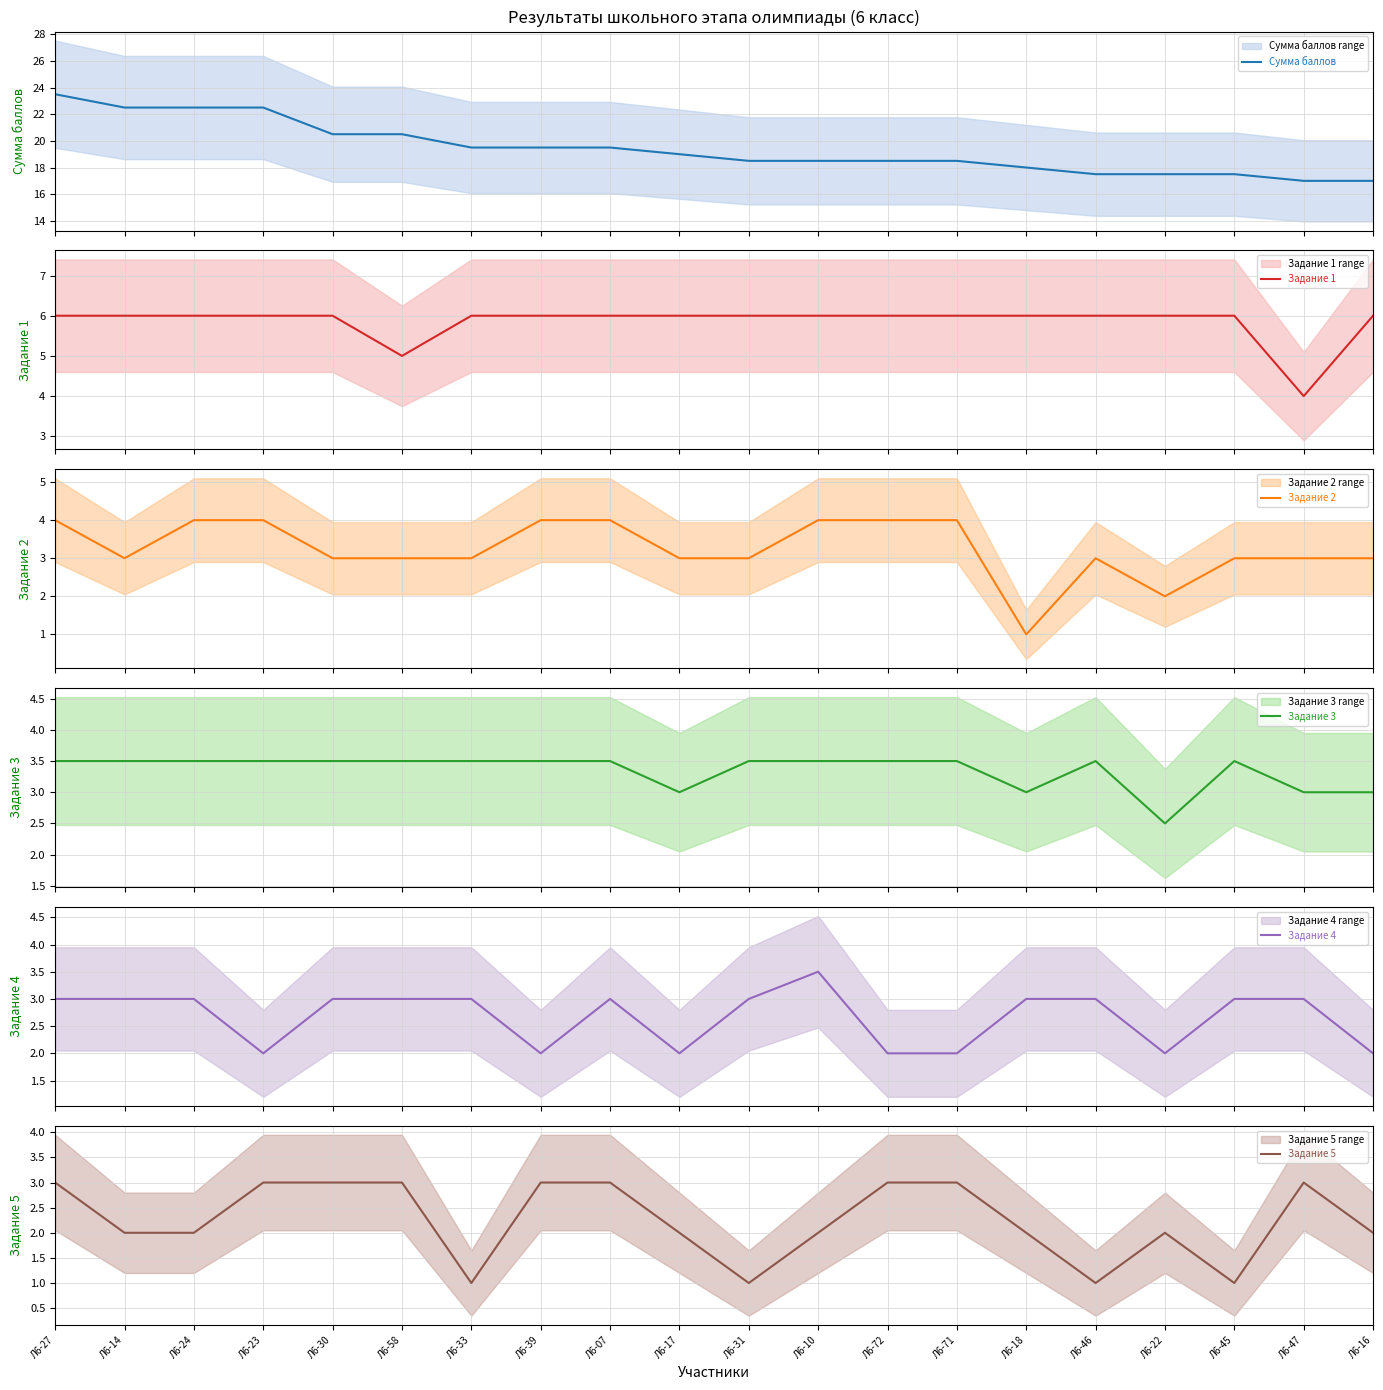

Reading right to left, list all the values displayed in this chart.

Сумма баллов: Л6-16=17.0	Л6-47=17.0	Л6-45=17.5	Л6-22=17.5	Л6-46=17.5	Л6-18=18.0	Л6-71=18.5	Л6-72=18.5	Л6-10=18.5	Л6-31=18.5	Л6-17=19.0	Л6-07=19.5	Л6-39=19.5	Л6-33=19.5	Л6-58=20.5	Л6-30=20.5	Л6-23=22.5	Л6-24=22.5	Л6-14=22.5	Л6-27=23.5
Задание 1: Л6-16=6.0	Л6-47=4.0	Л6-45=6.0	Л6-22=6.0	Л6-46=6.0	Л6-18=6.0	Л6-71=6.0	Л6-72=6.0	Л6-10=6.0	Л6-31=6.0	Л6-17=6.0	Л6-07=6.0	Л6-39=6.0	Л6-33=6.0	Л6-58=5.0	Л6-30=6.0	Л6-23=6.0	Л6-24=6.0	Л6-14=6.0	Л6-27=6.0
Задание 2: Л6-16=3.0	Л6-47=3.0	Л6-45=3.0	Л6-22=2.0	Л6-46=3.0	Л6-18=1.0	Л6-71=4.0	Л6-72=4.0	Л6-10=4.0	Л6-31=3.0	Л6-17=3.0	Л6-07=4.0	Л6-39=4.0	Л6-33=3.0	Л6-58=3.0	Л6-30=3.0	Л6-23=4.0	Л6-24=4.0	Л6-14=3.0	Л6-27=4.0
Задание 3: Л6-16=3.0	Л6-47=3.0	Л6-45=3.5	Л6-22=2.5	Л6-46=3.5	Л6-18=3.0	Л6-71=3.5	Л6-72=3.5	Л6-10=3.5	Л6-31=3.5	Л6-17=3.0	Л6-07=3.5	Л6-39=3.5	Л6-33=3.5	Л6-58=3.5	Л6-30=3.5	Л6-23=3.5	Л6-24=3.5	Л6-14=3.5	Л6-27=3.5
Задание 4: Л6-16=2.0	Л6-47=3.0	Л6-45=3.0	Л6-22=2.0	Л6-46=3.0	Л6-18=3.0	Л6-71=2.0	Л6-72=2.0	Л6-10=3.5	Л6-31=3.0	Л6-17=2.0	Л6-07=3.0	Л6-39=2.0	Л6-33=3.0	Л6-58=3.0	Л6-30=3.0	Л6-23=2.0	Л6-24=3.0	Л6-14=3.0	Л6-27=3.0
Задание 5: Л6-16=2.0	Л6-47=3.0	Л6-45=1.0	Л6-22=2.0	Л6-46=1.0	Л6-18=2.0	Л6-71=3.0	Л6-72=3.0	Л6-10=2.0	Л6-31=1.0	Л6-17=2.0	Л6-07=3.0	Л6-39=3.0	Л6-33=1.0	Л6-58=3.0	Л6-30=3.0	Л6-23=3.0	Л6-24=2.0	Л6-14=2.0	Л6-27=3.0